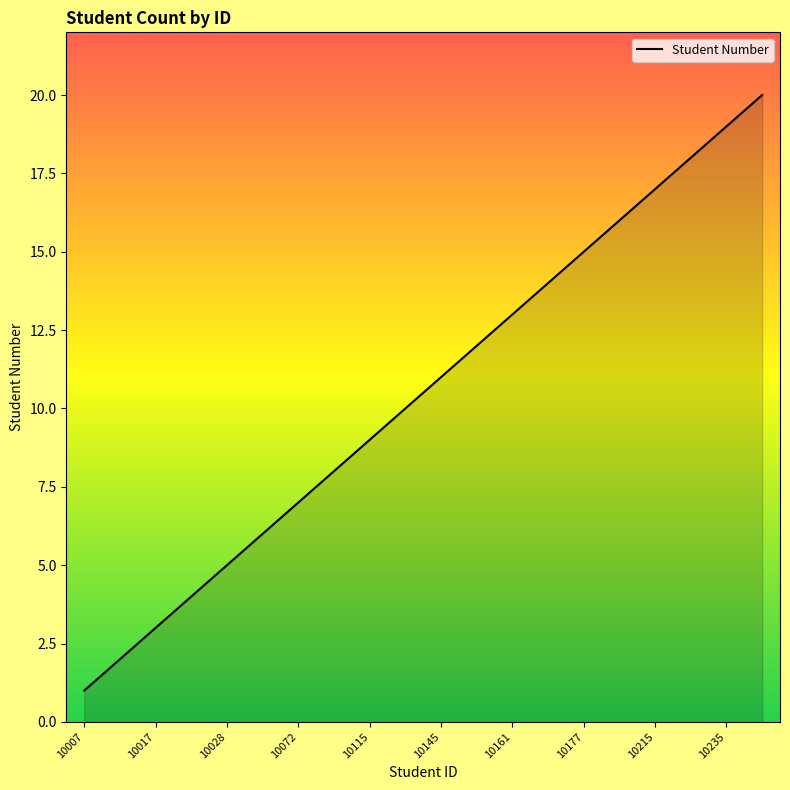

What is the maximum value shown in the chart?

20